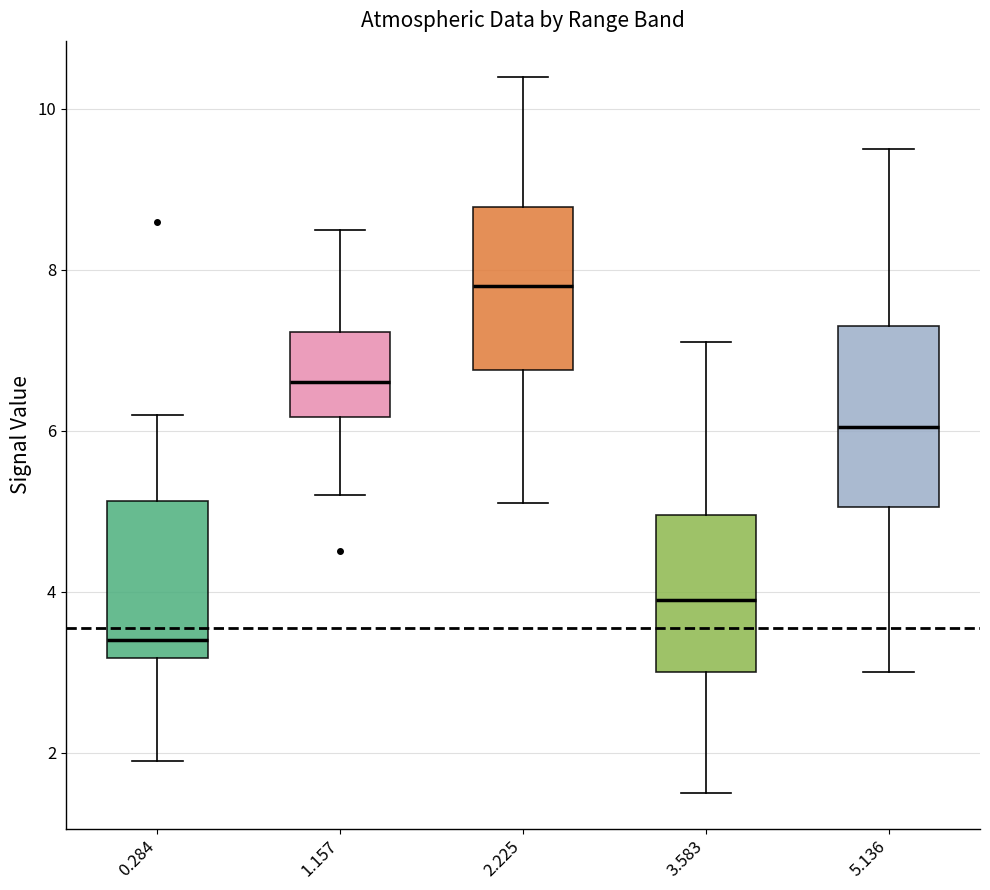

Where does the median line of the box at x = 1.157 sit on the y-axis? The values are not printed on the chart, so give them approximately, as read against the axis.

6.6